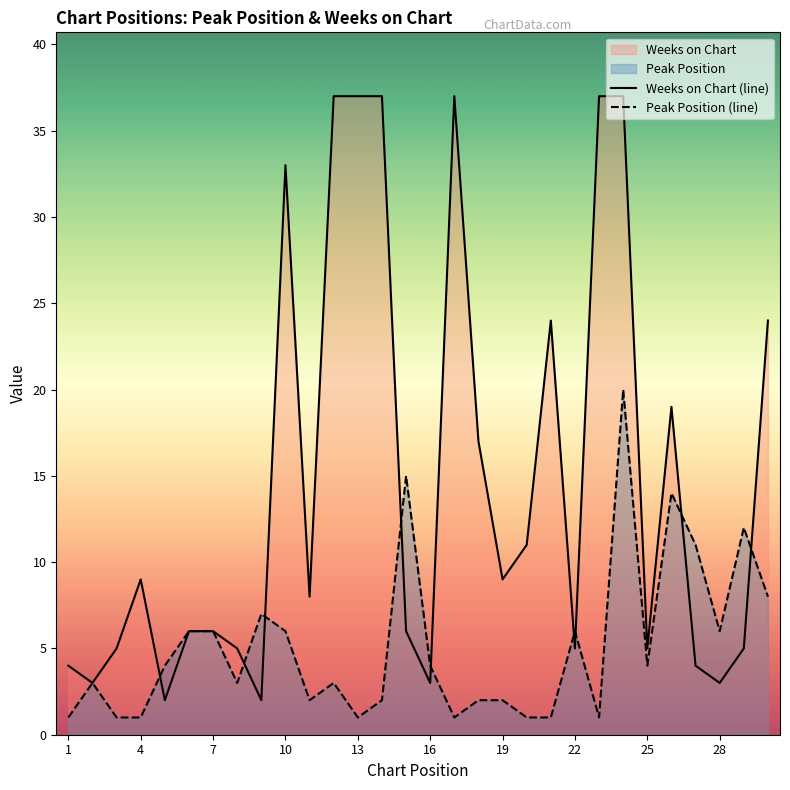

Does the chart have visible grid lines?

No